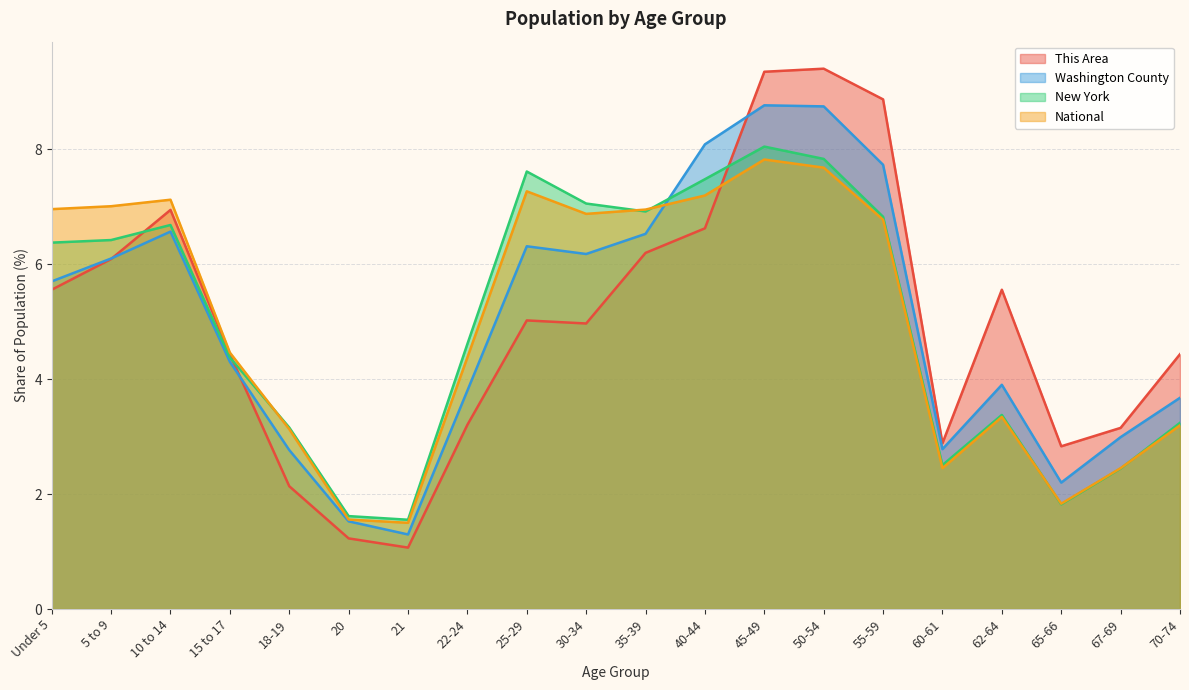

What is the value of the National point at the 19th from the left?

2.5